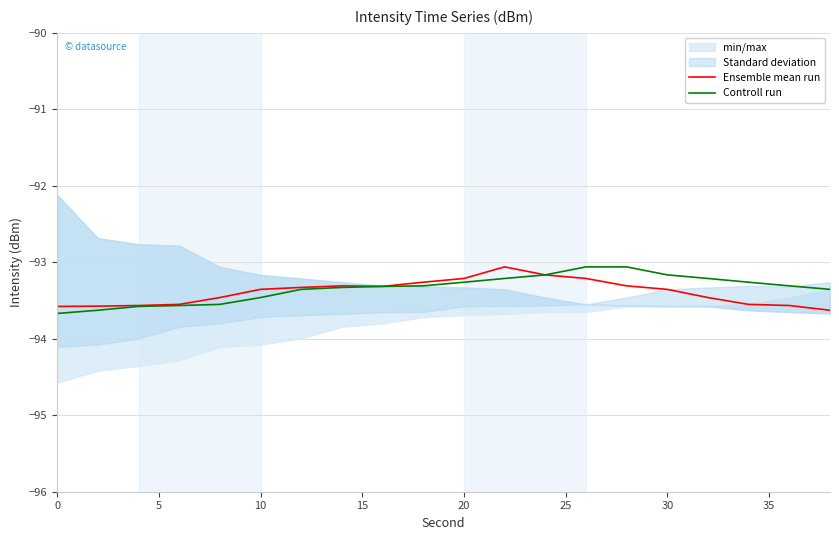

The value of Ensemble mean run at 0 is -93.6. True or false?

True